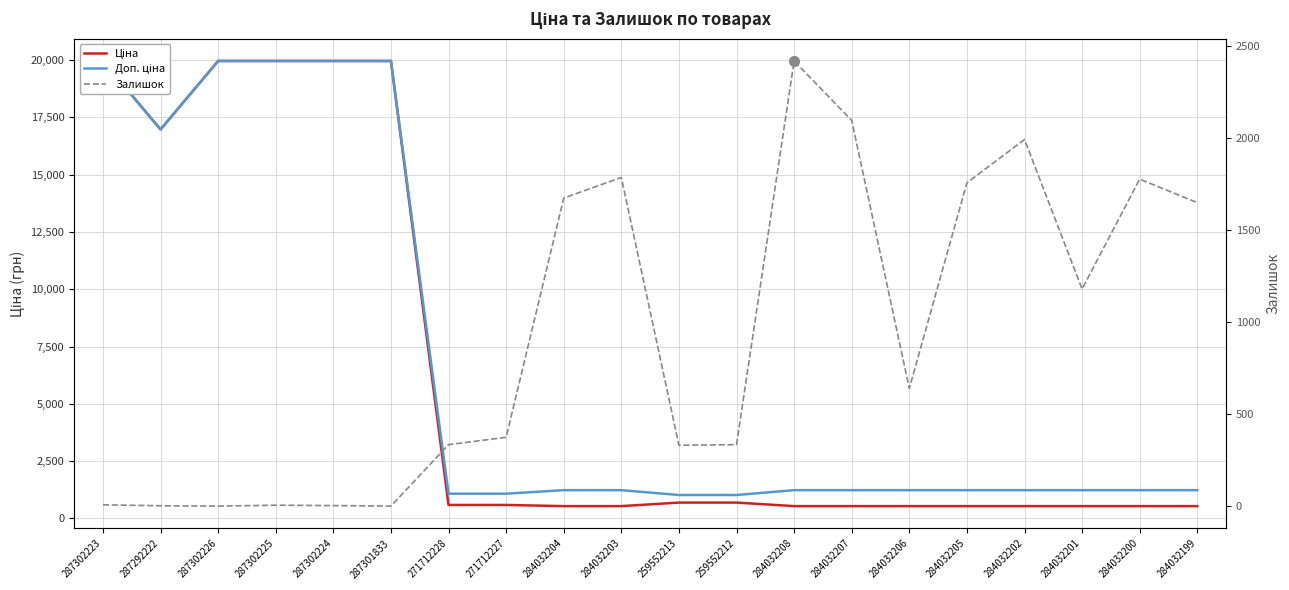

True or false: Доп. ціна has a value of 1235.4 at 284032208.

True